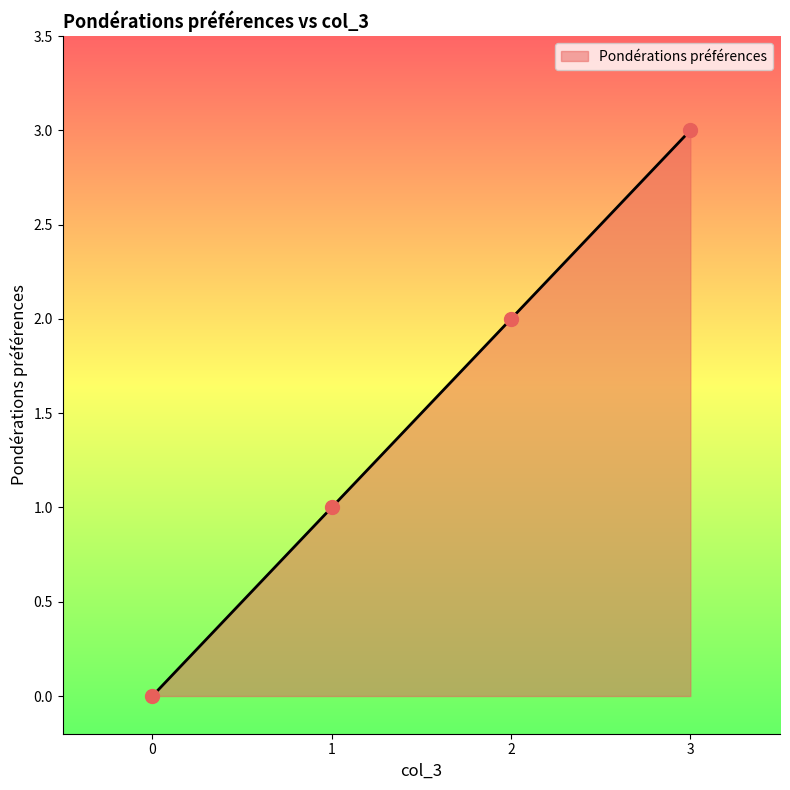

What is the change in value from 3 to 0?

-3